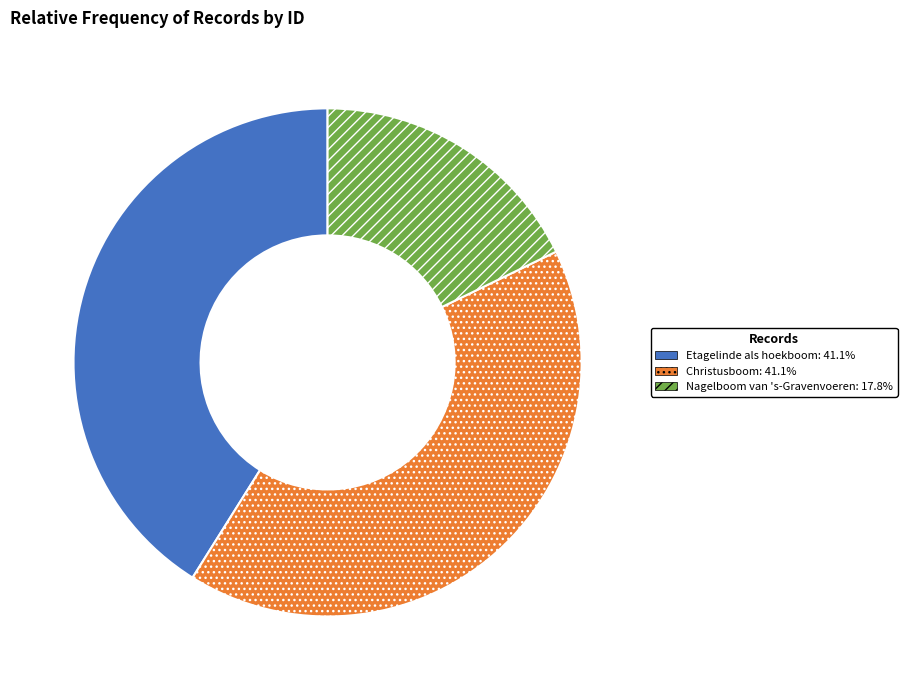

Combined, do Christusboom and Nagelboom van 's-Gravenvoeren account for over 50%?

Yes